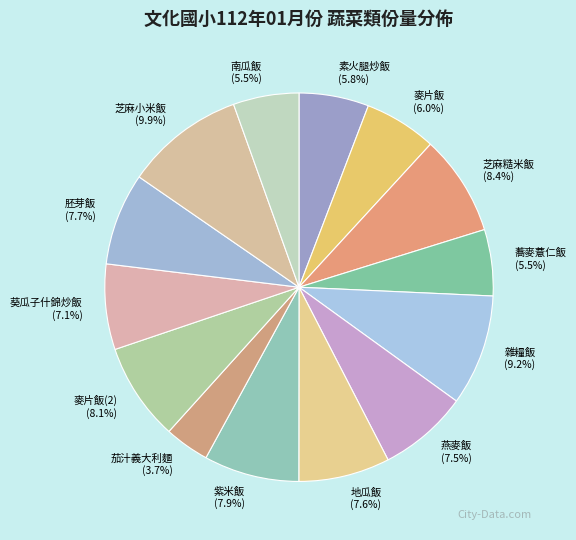

What is the ratio of the value at 紫米飯 to the value at 素火腿炒飯?

1.4